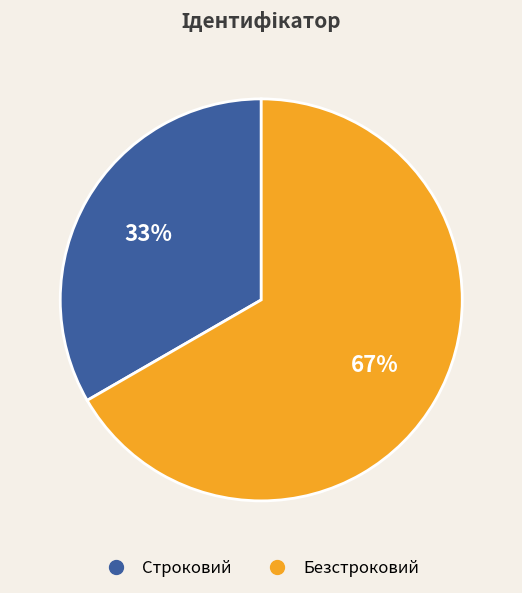

What is the largest slice in the pie chart?

Безстроковий